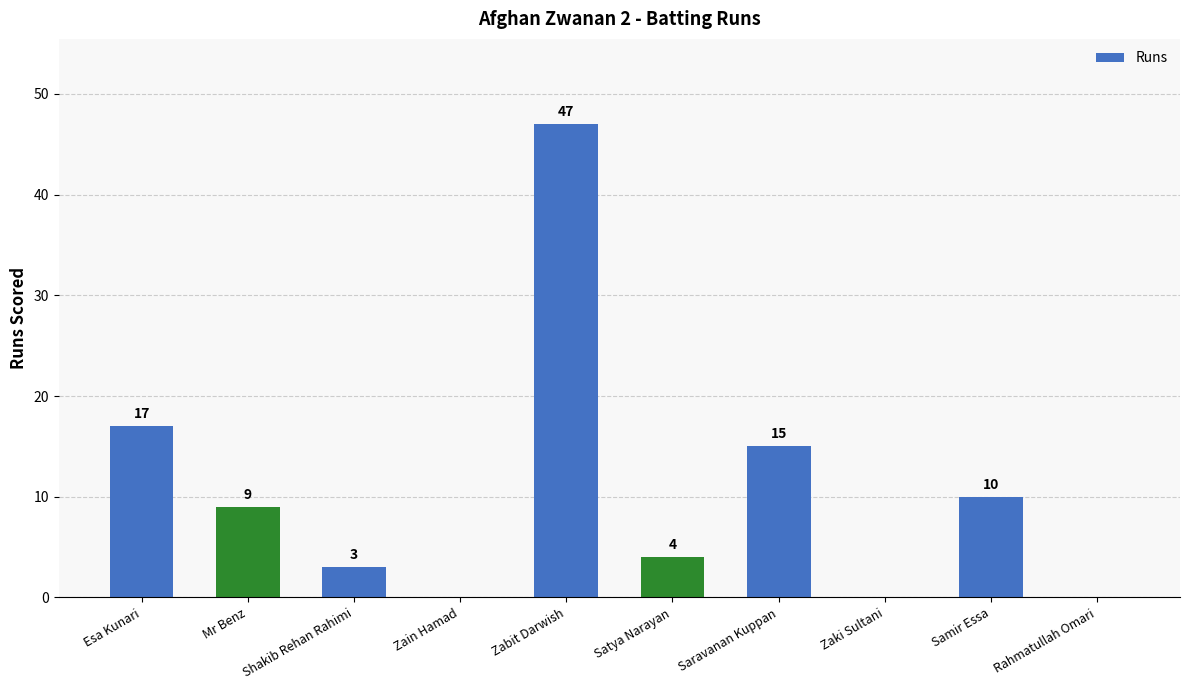

Between Saravanan Kuppan and Zabit Darwish, which is larger?

Zabit Darwish